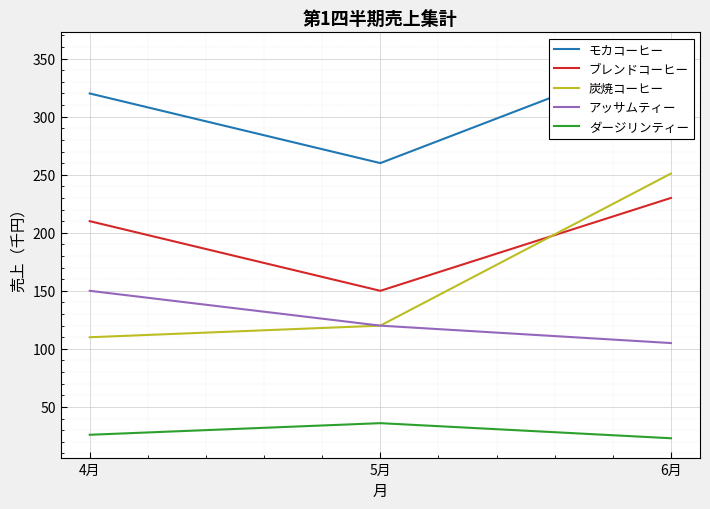

Rank the categories by ダージリンティー value from highest to lowest.

5月, 4月, 6月